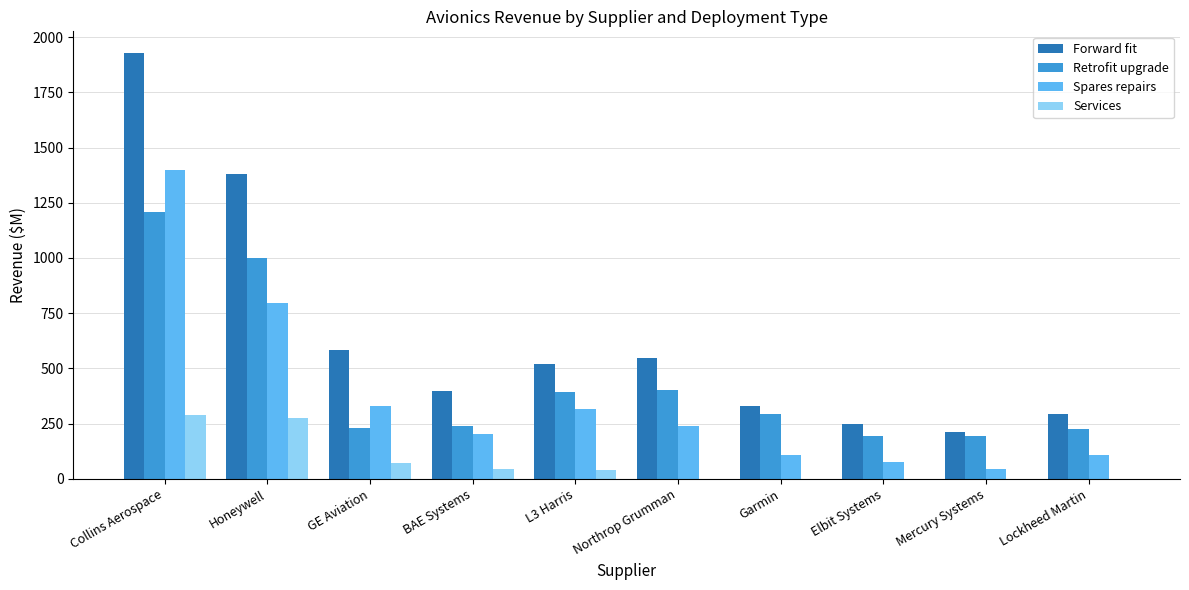

Which series has the largest total across all categories?

Forward fit